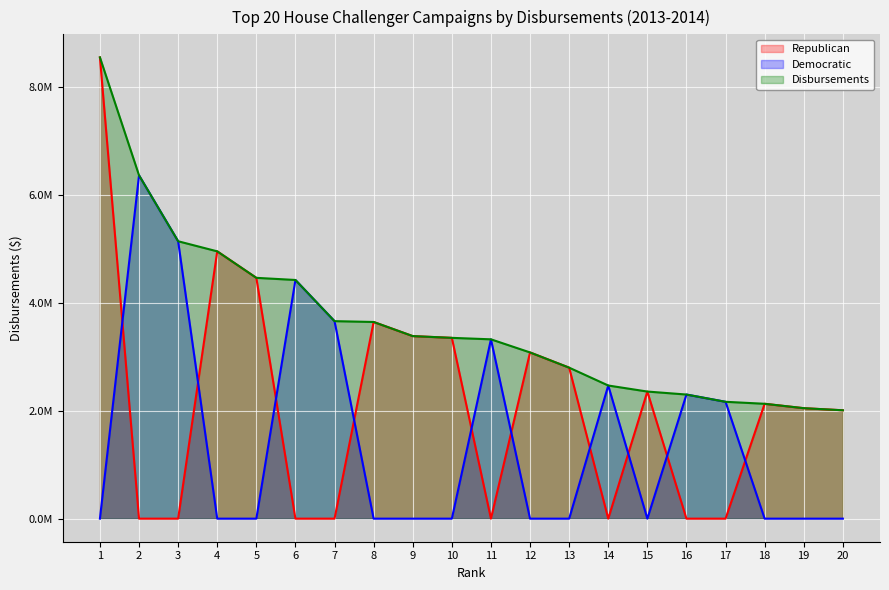

Which category has the lowest value across all series?

2